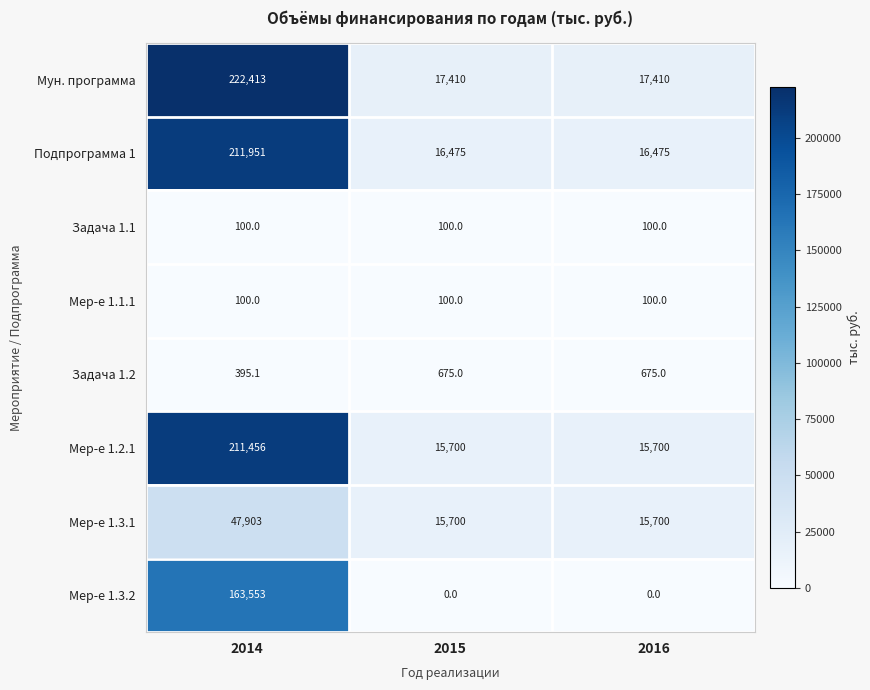

Which series has the largest range (max minus min)?

Мун. программа